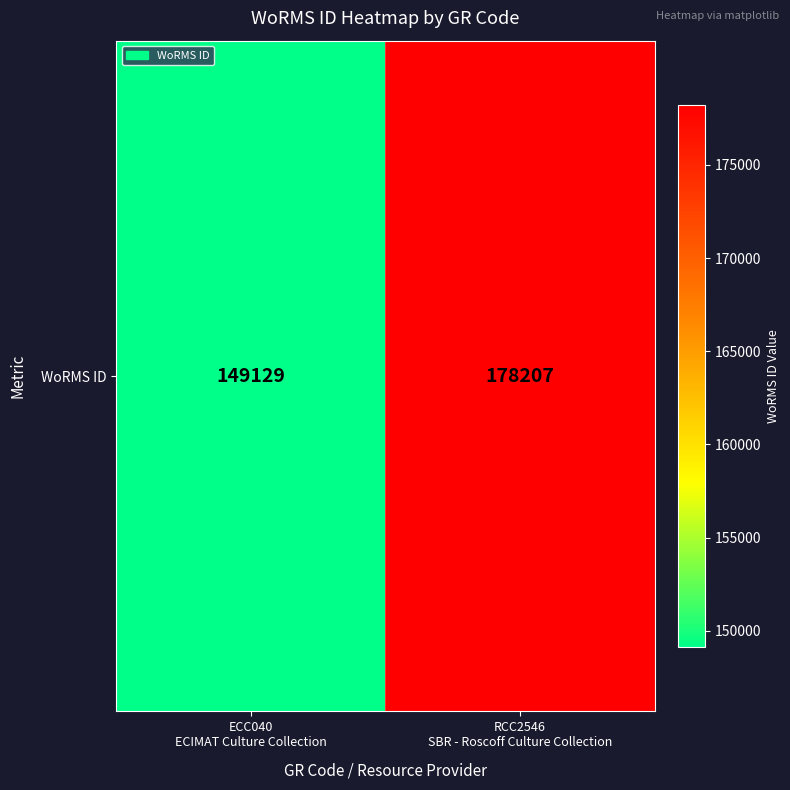

The chart shows a value of 77592 at ECC040
ECIMAT Culture Collection. True or false?

False